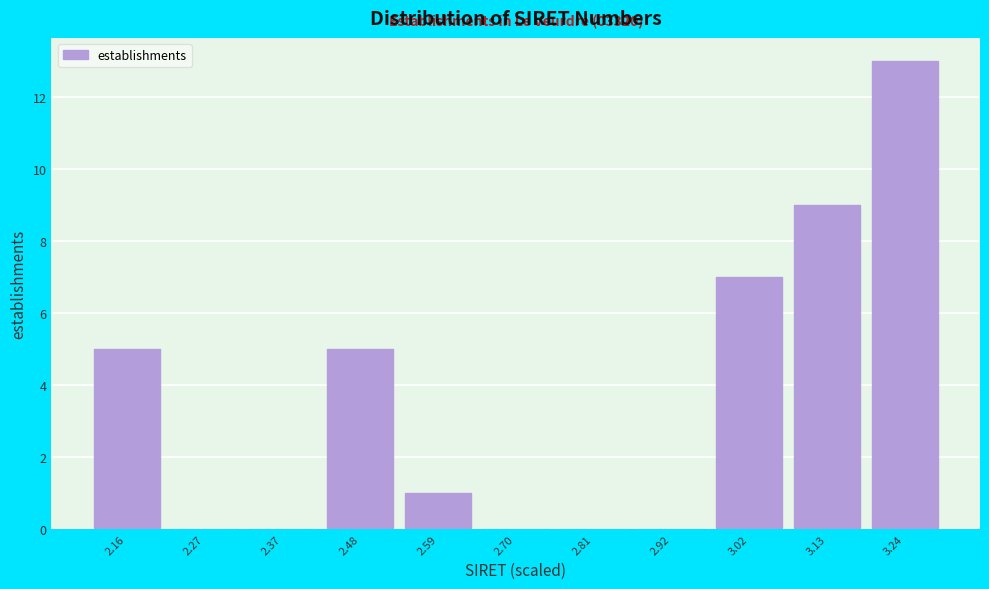

Which range on the x-axis has the tallest bar?

3.18 to 3.30